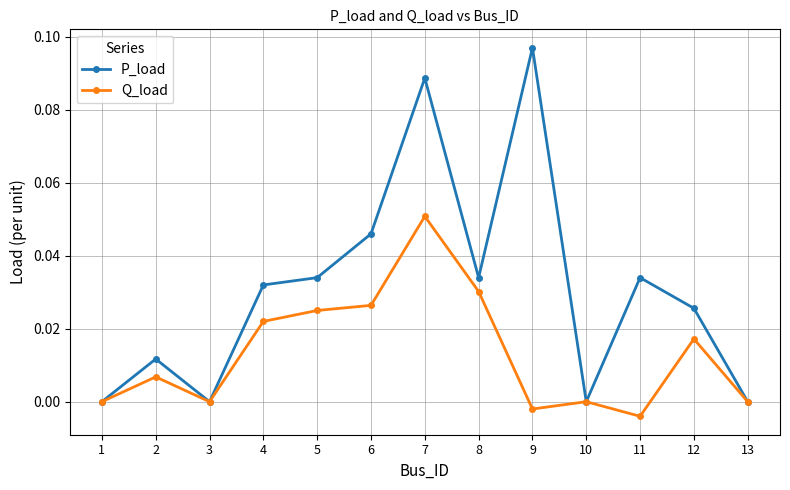

How many interior local peaks does the Q_load series have?

4